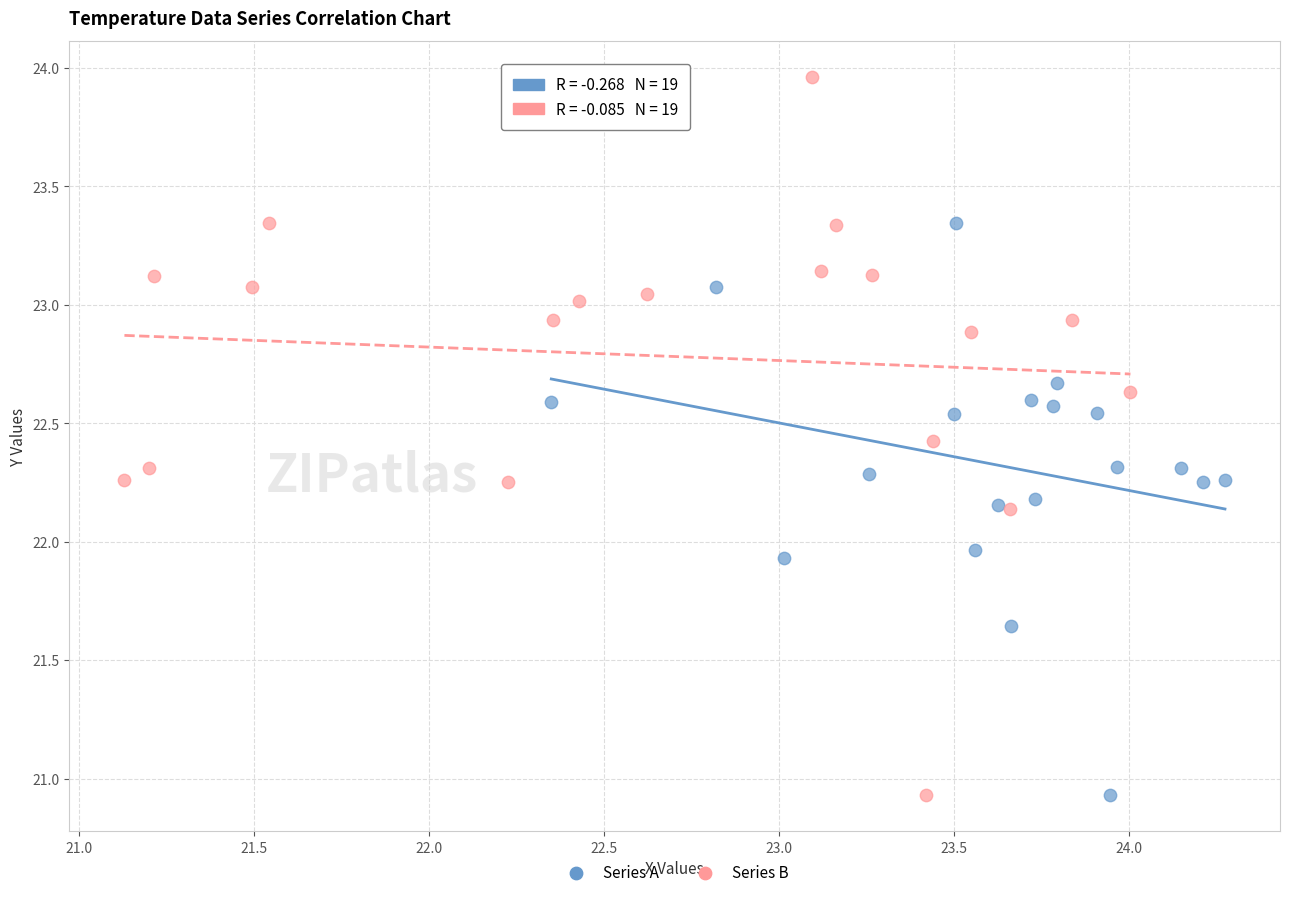

Which series contains the highest Y value?

Series B